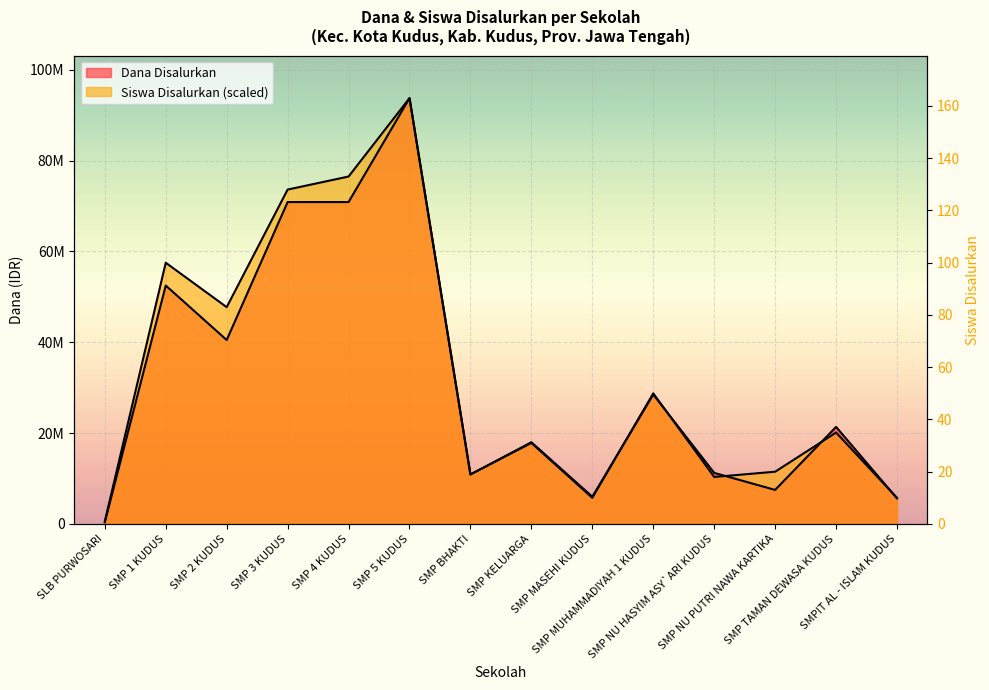

How many interior local valleys does the Dana Disalurkan series have?

4